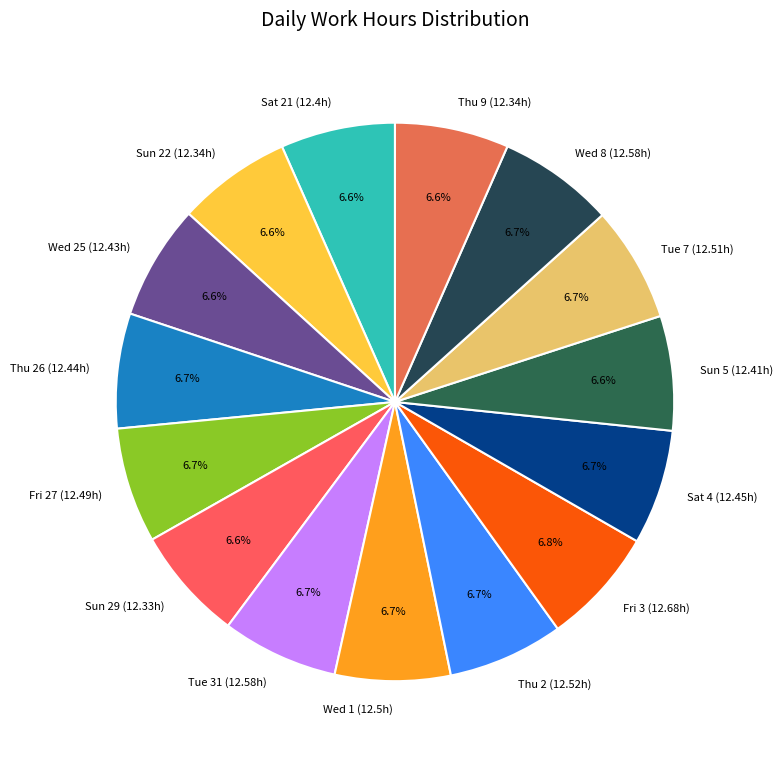

Is Sun 29 (12.33h) the majority of the pie?

No